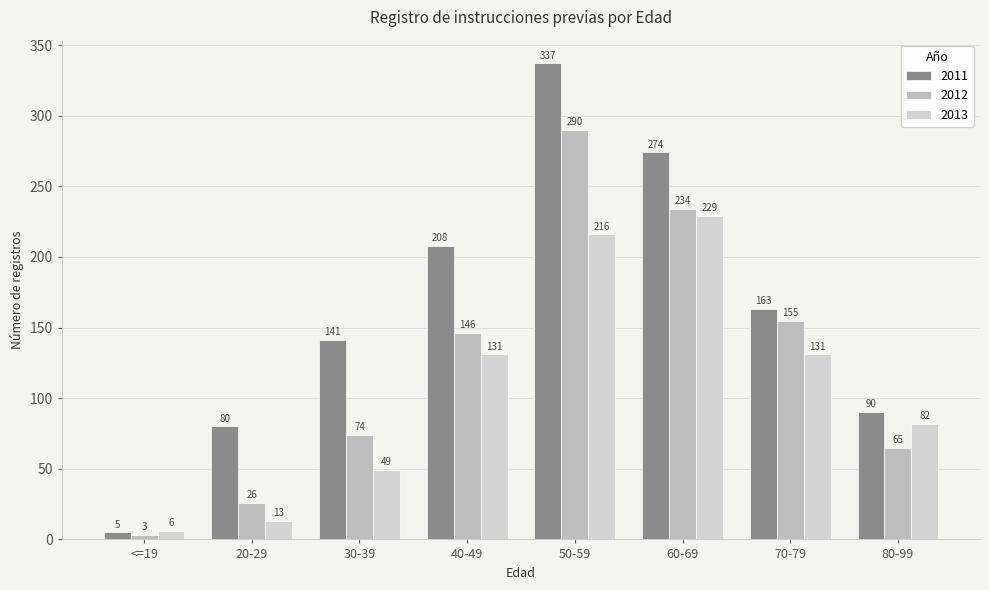

What is the value of the 2011 bar at the 4th from the left?

208